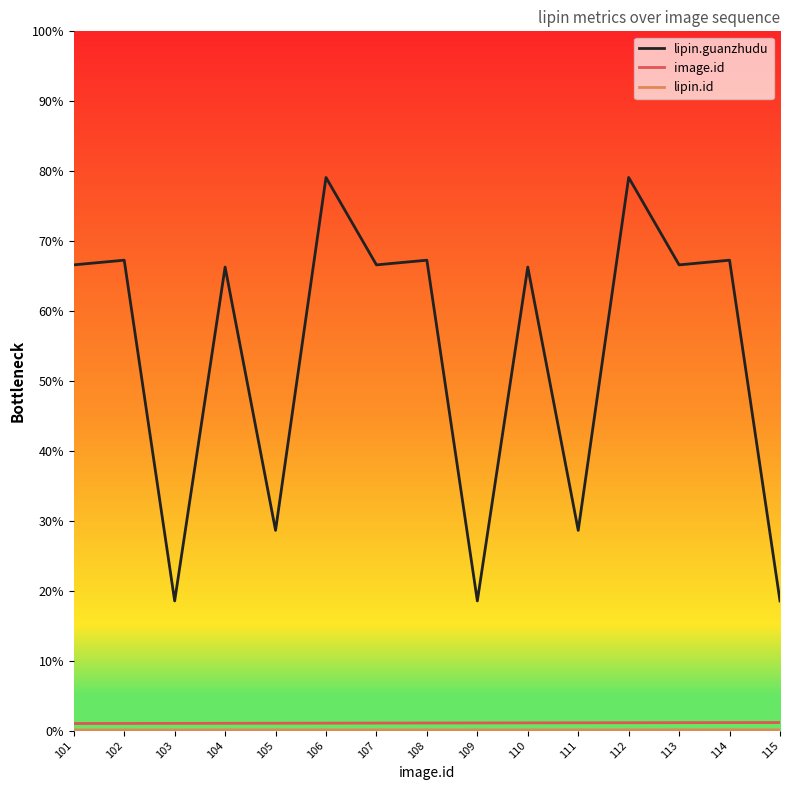

At which label does lipin.guanzhudu reach its minimum?

103